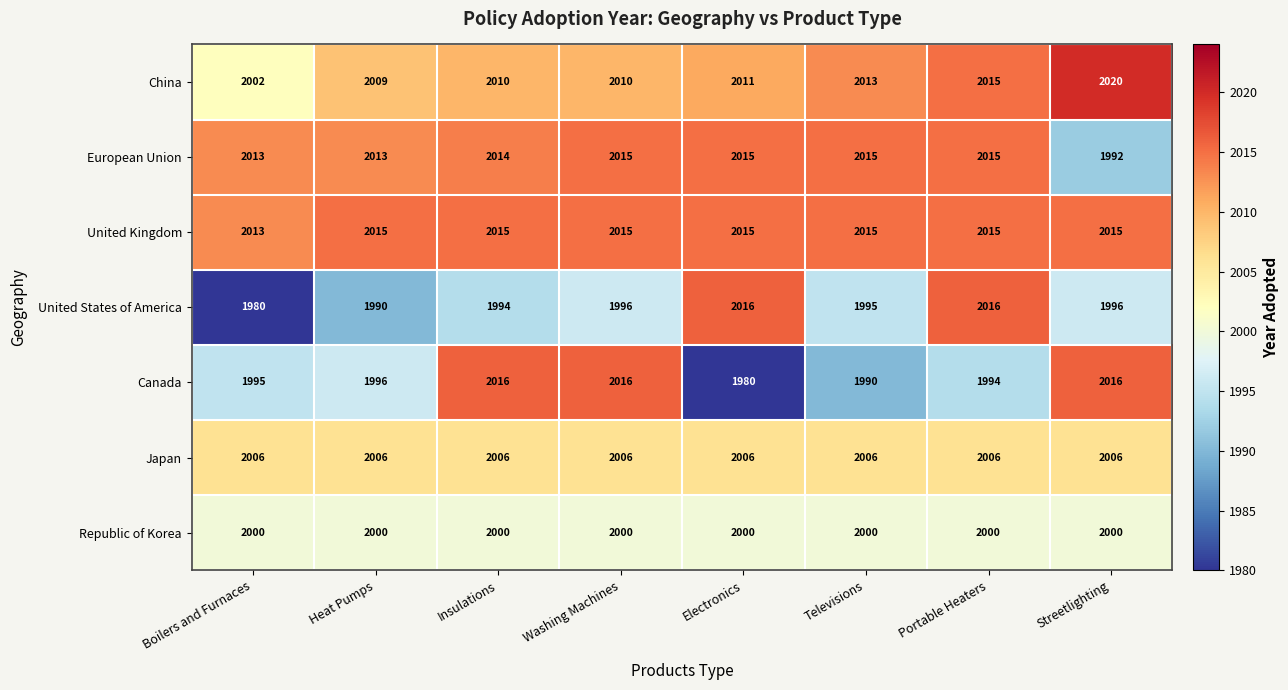

True or false: United Kingdom has a value of 600 at Televisions.

False